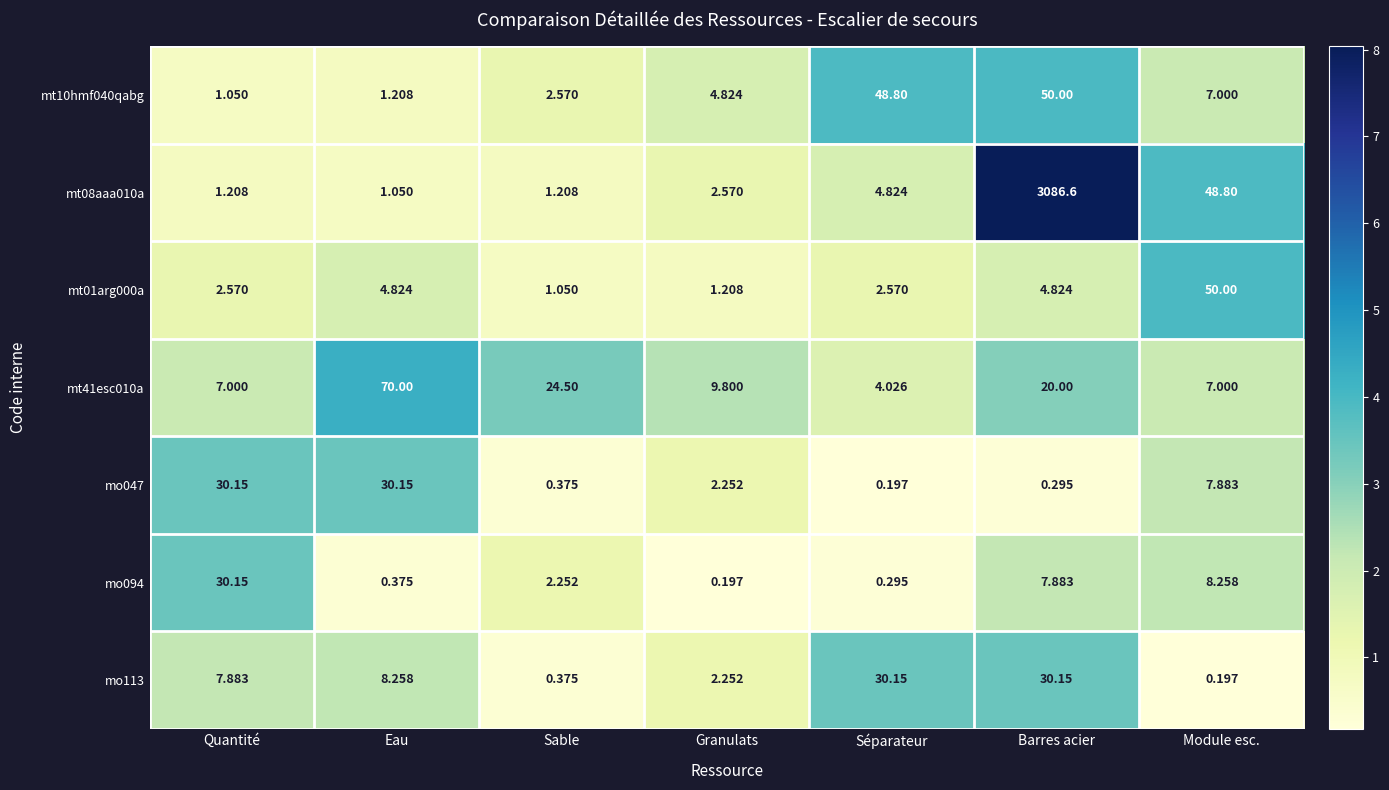

Which category has the highest value in the mt01arg000a series?

Module esc.